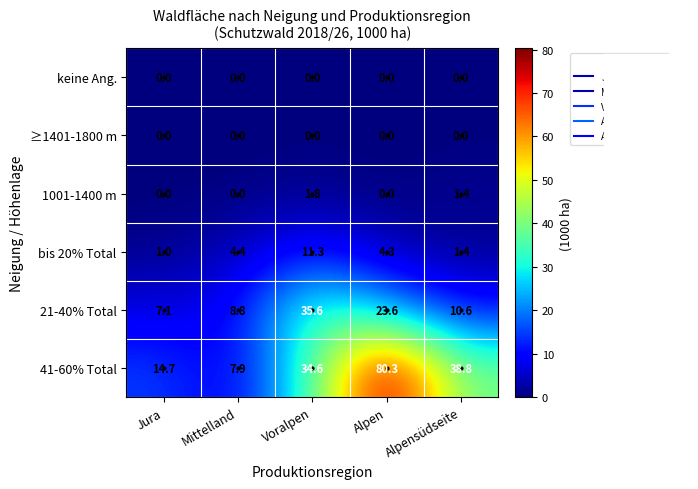

Which series has the largest total across all categories?

41-60% Total